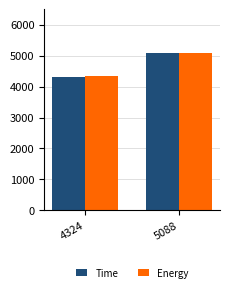

What is the difference between the maximum and minimum values in the Energy series?

749